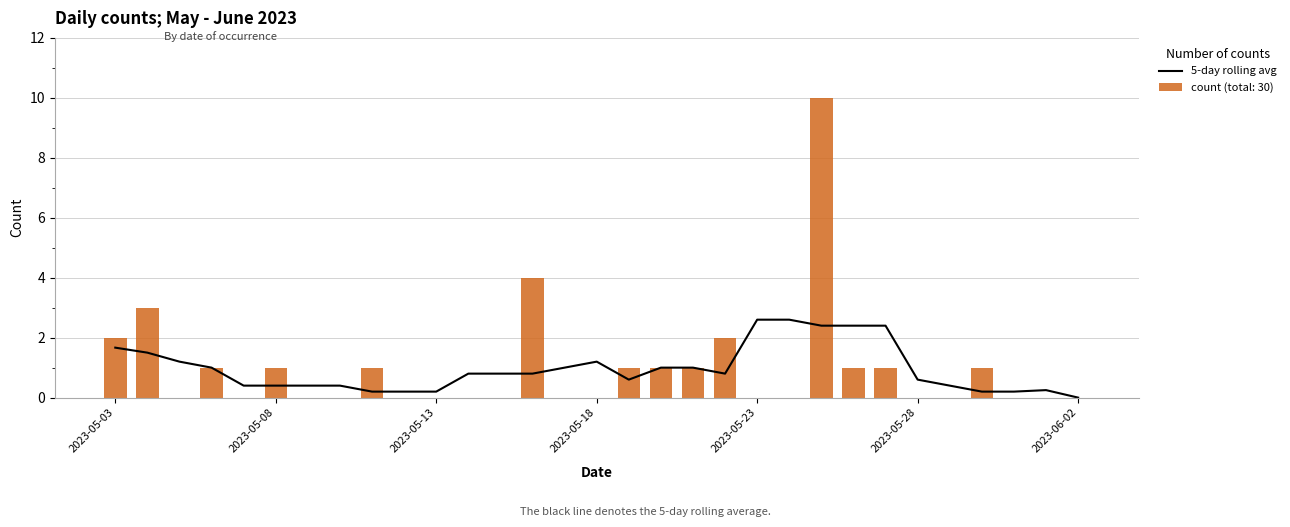

Between 24 and 13, which is larger?

24